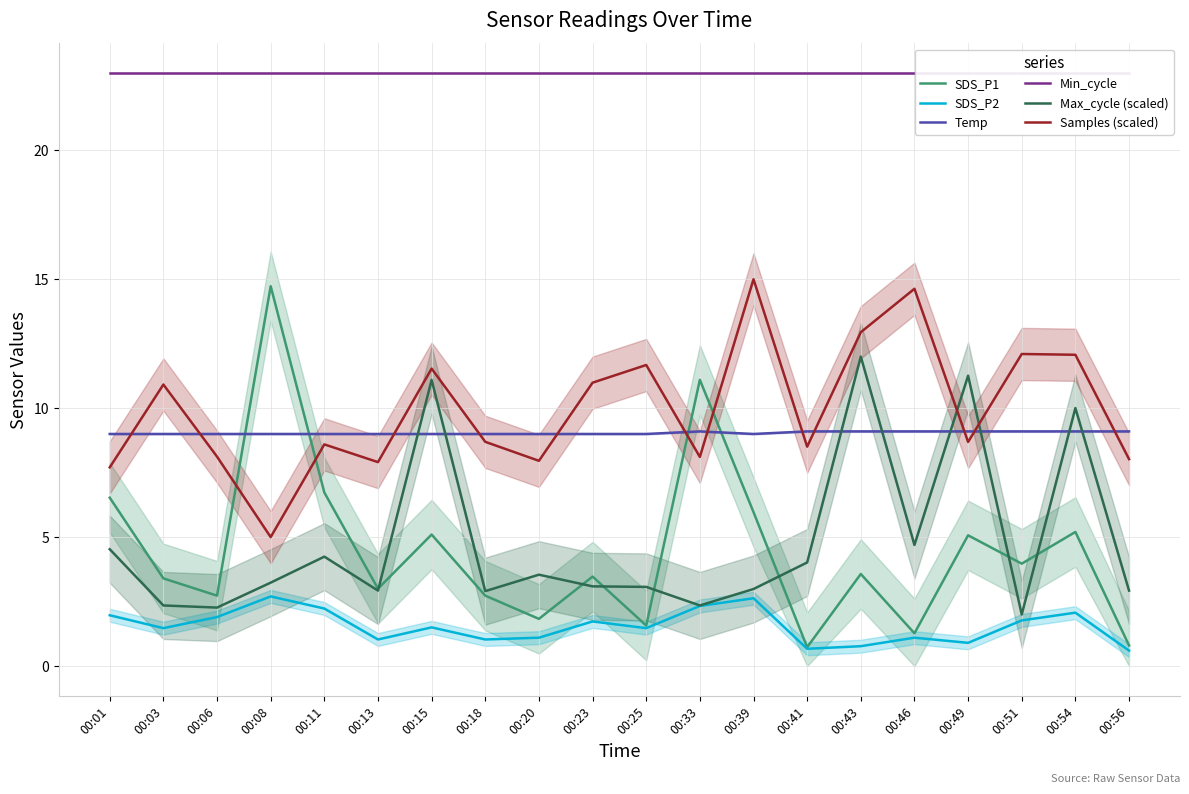

At which category is the sum across all series the highest?

00:54